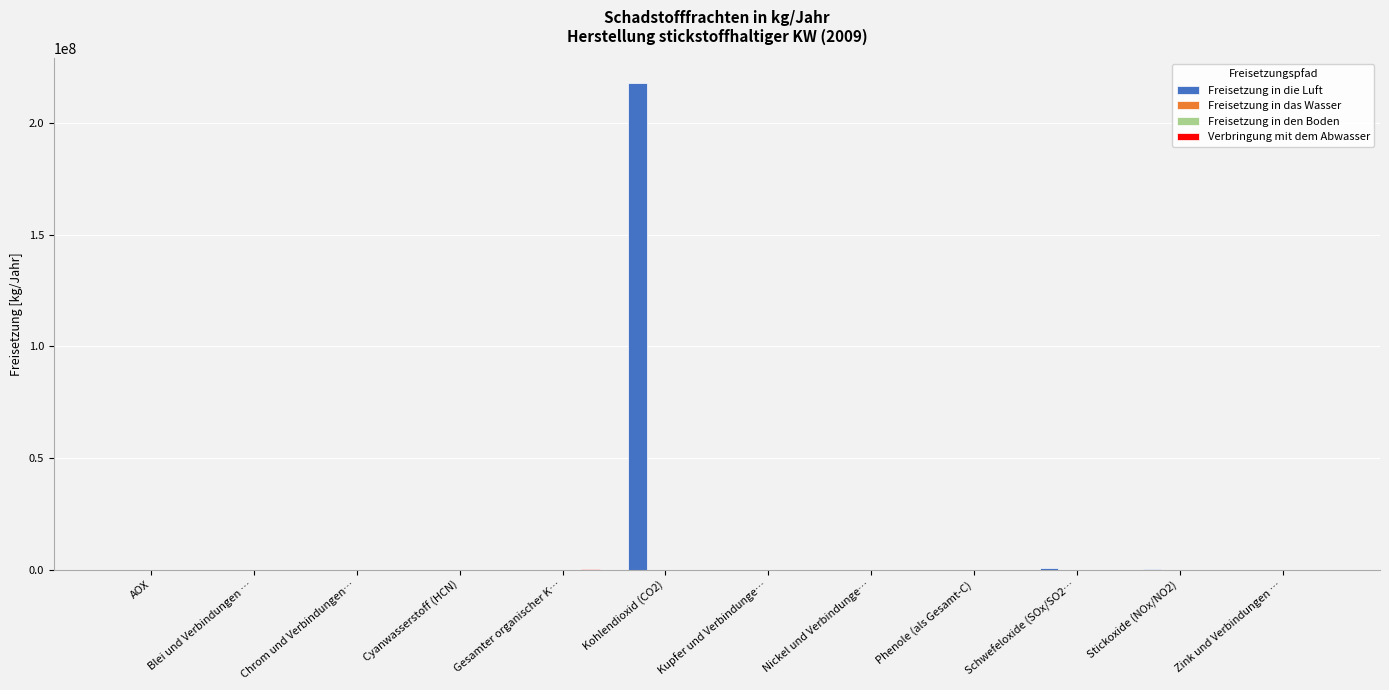

What is the sum of all Freisetzung in die Luft values?

219174392